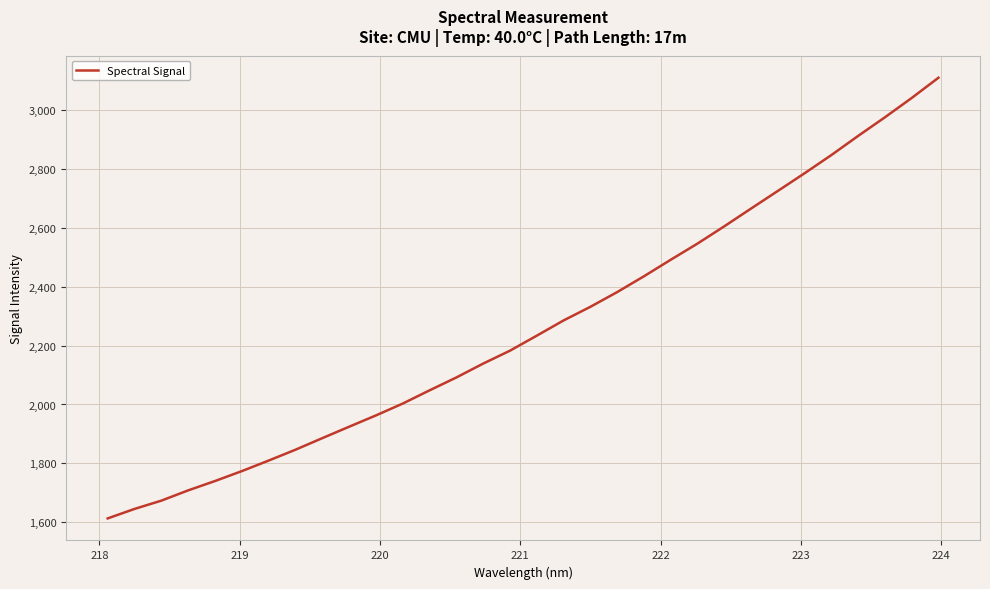

What is the difference between the maximum and minimum values?

1498.3